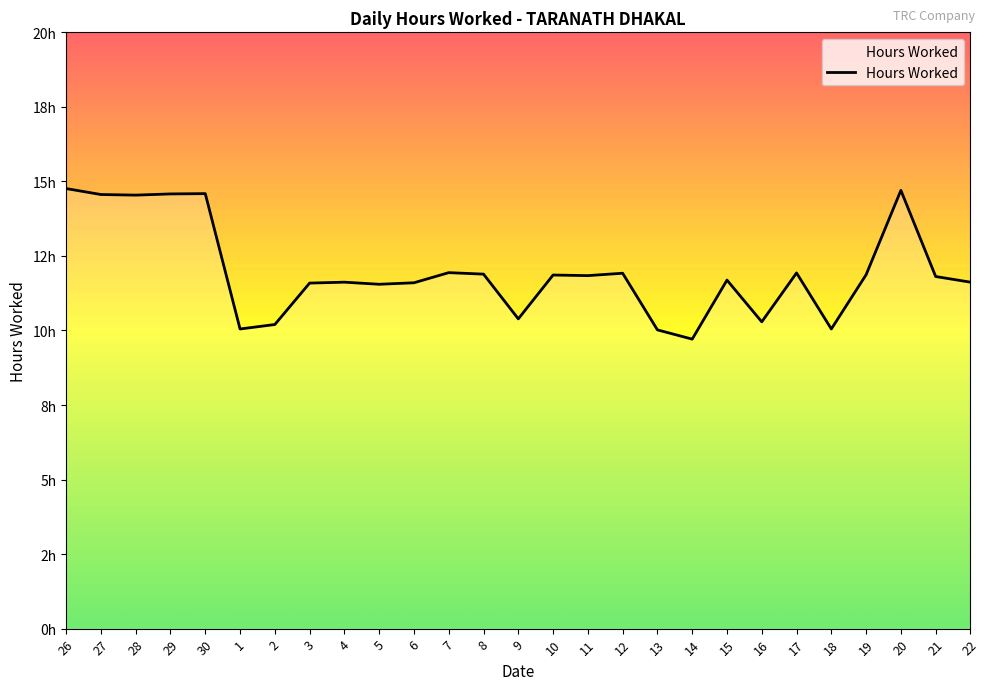

How many points are lower than both their immediate neighbors (excluding endpoints)?

8